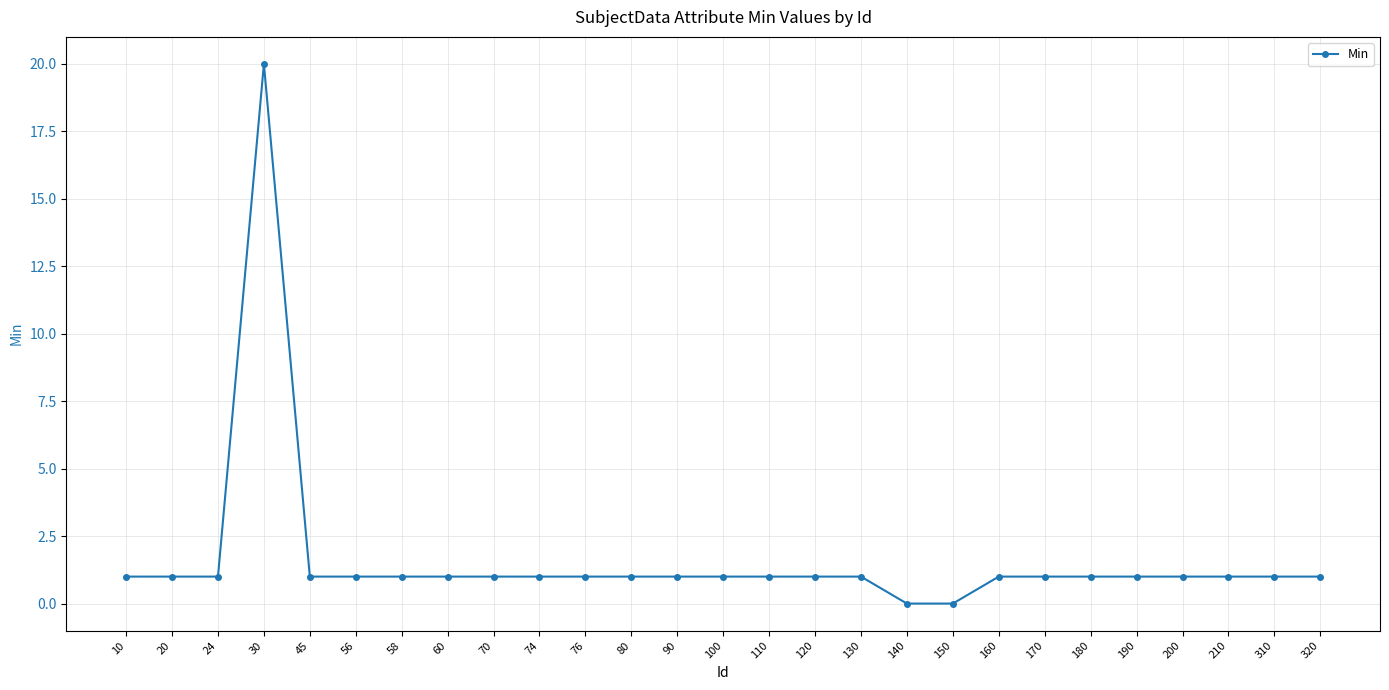

Is it true that the value at 190 is 1?

True